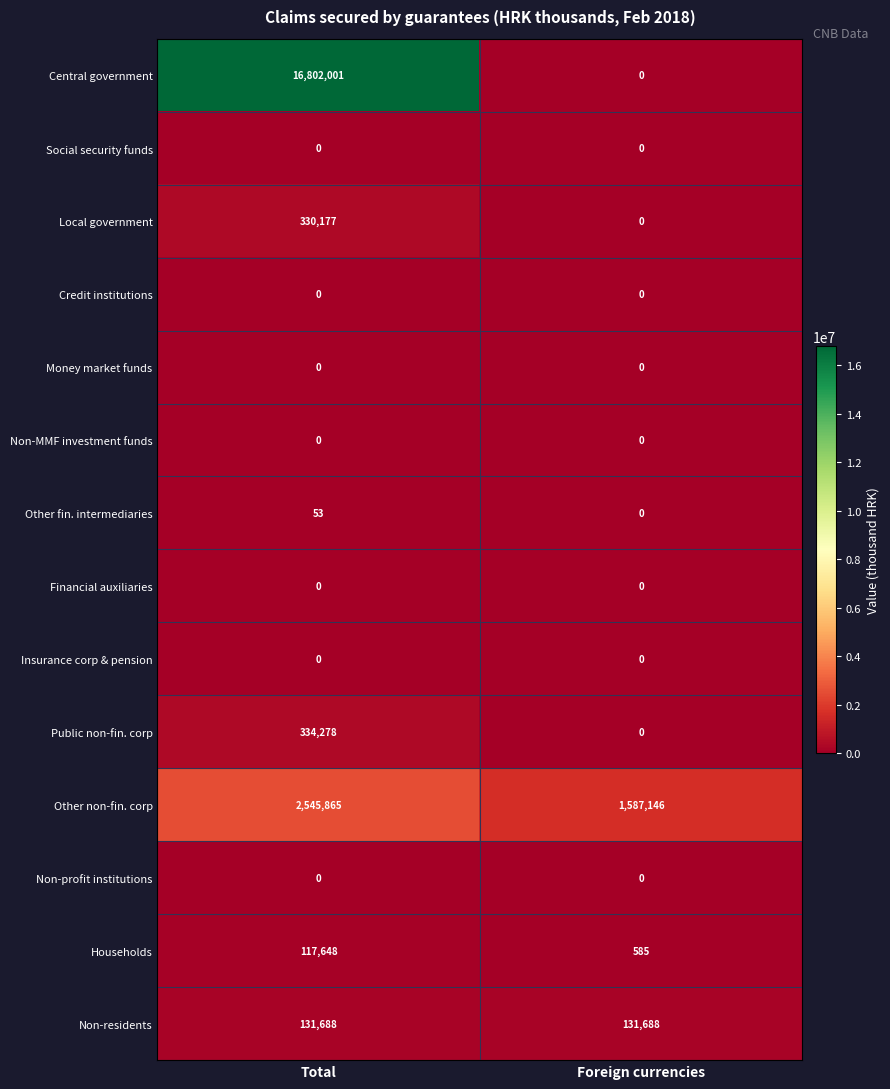

What is the average value of the Non-residents series?

131688